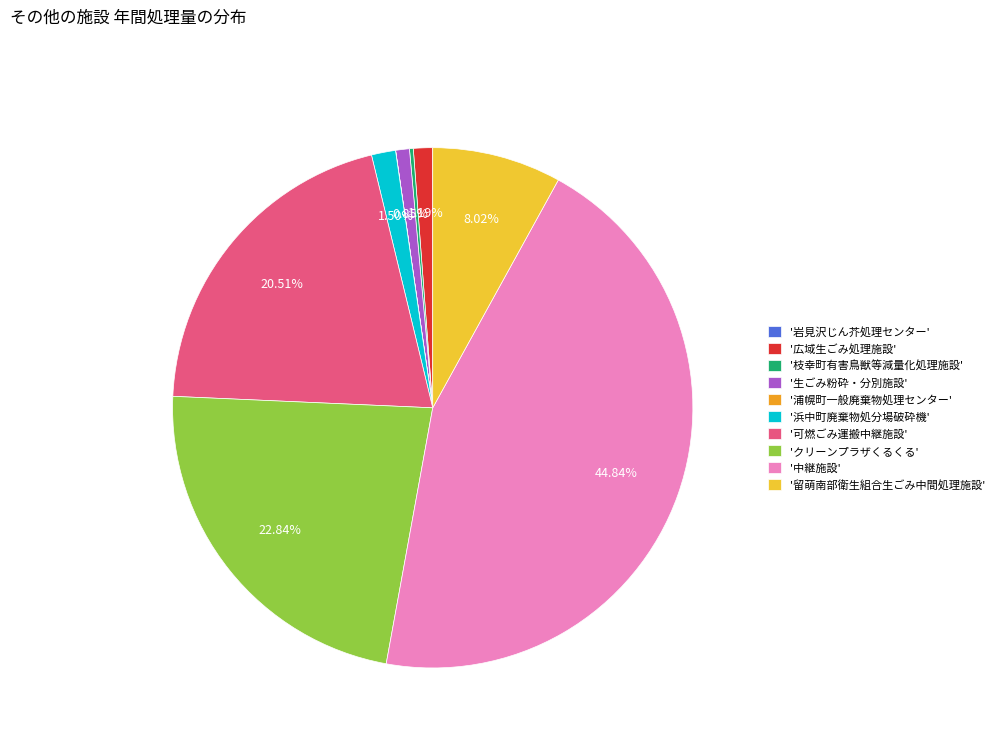

Is the sum of '可燃ごみ運搬中継施設' and '生ごみ粉砕・分別施設' greater than half?

No